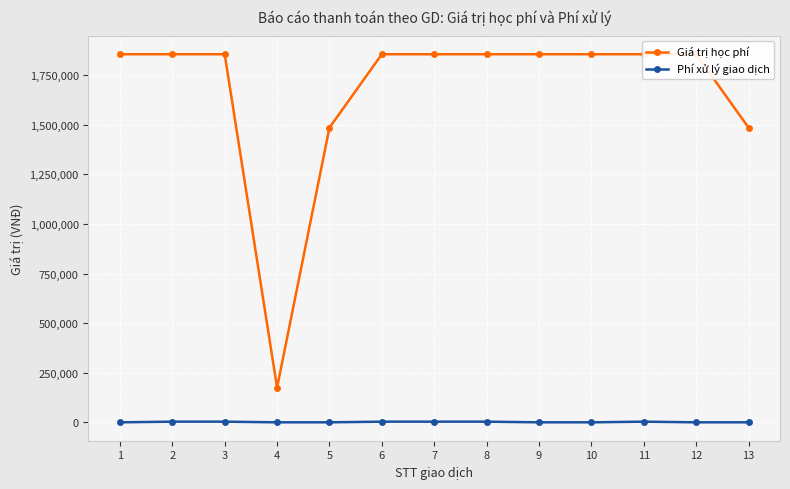

Between 3 and 9, which series saw the biggest shift?

Phí xử lý giao dịch